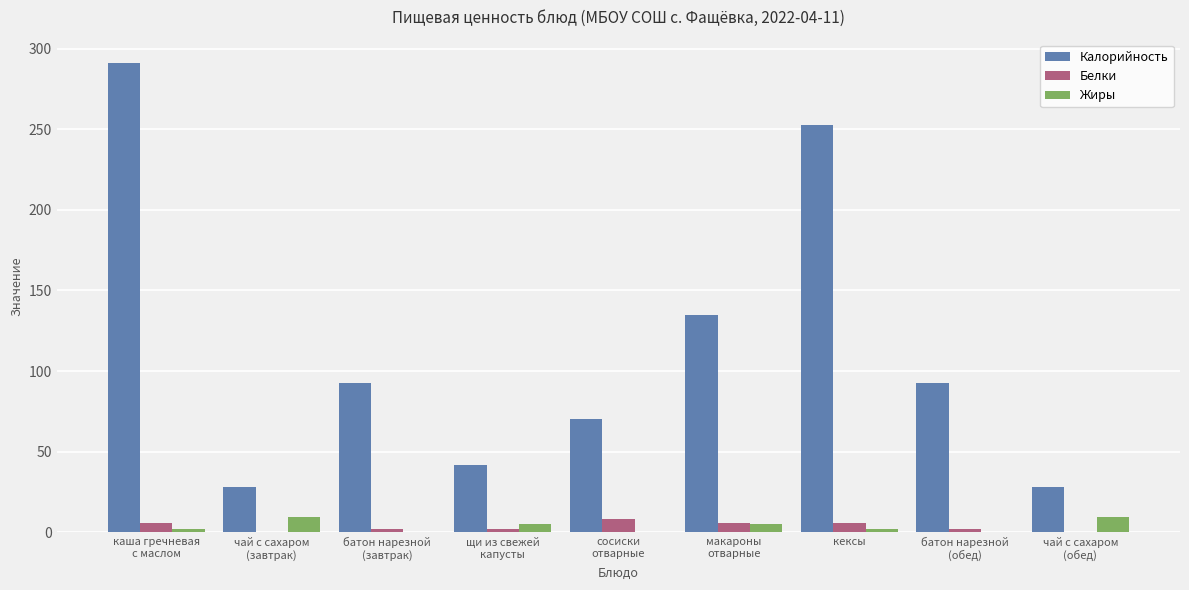

What is the maximum value shown in the chart?

291.0